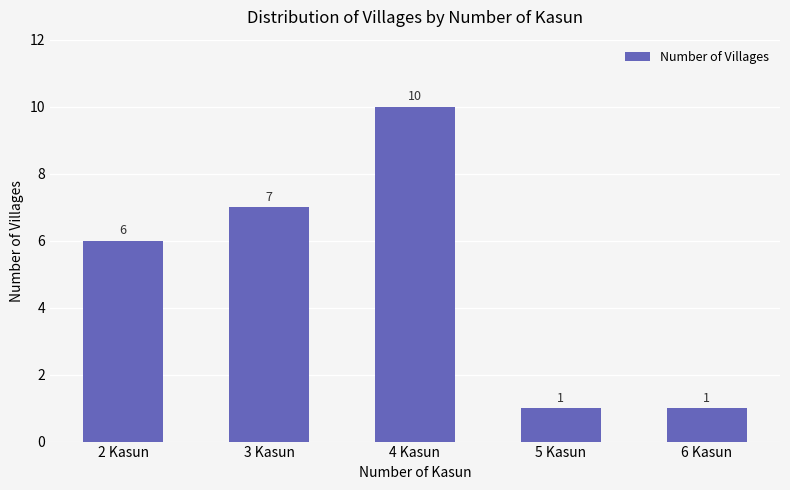

Between 6 Kasun and 3 Kasun, which is larger?

3 Kasun